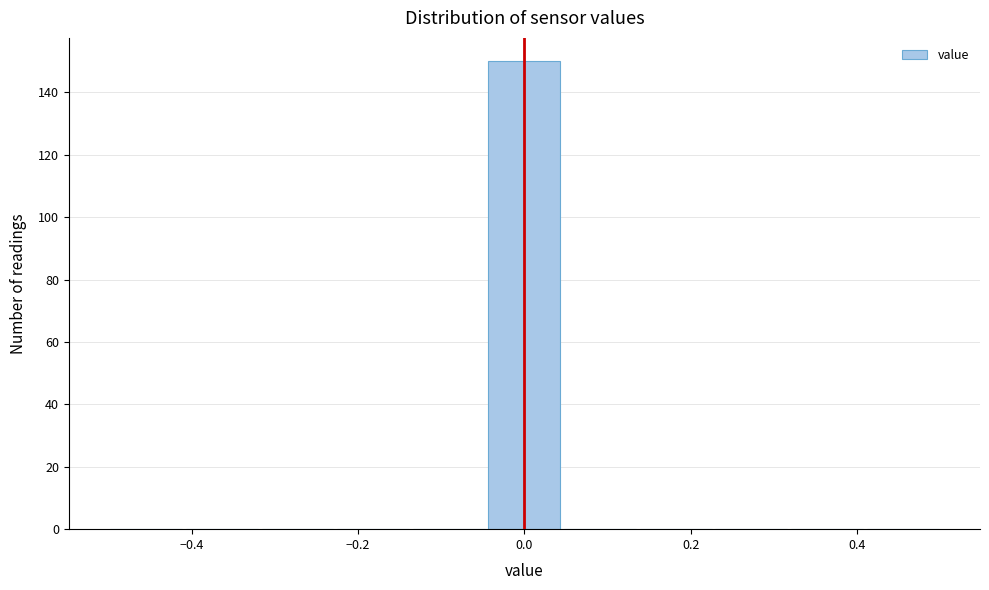

Reading left to right, list every bar in this chart as the range it spans on the x-axis followed by its height. Neither the bar edges nor the heights are printed on the chart, so give them approximately, as read against the axes.

-0.50 to -0.40: 0
-0.40 to -0.32: 0
-0.32 to -0.22: 0
-0.22 to -0.14: 0
-0.14 to -0.04: 0
-0.04 to 0.04: 150
0.04 to 0.14: 0
0.14 to 0.22: 0
0.22 to 0.32: 0
0.32 to 0.40: 0
0.40 to 0.50: 0